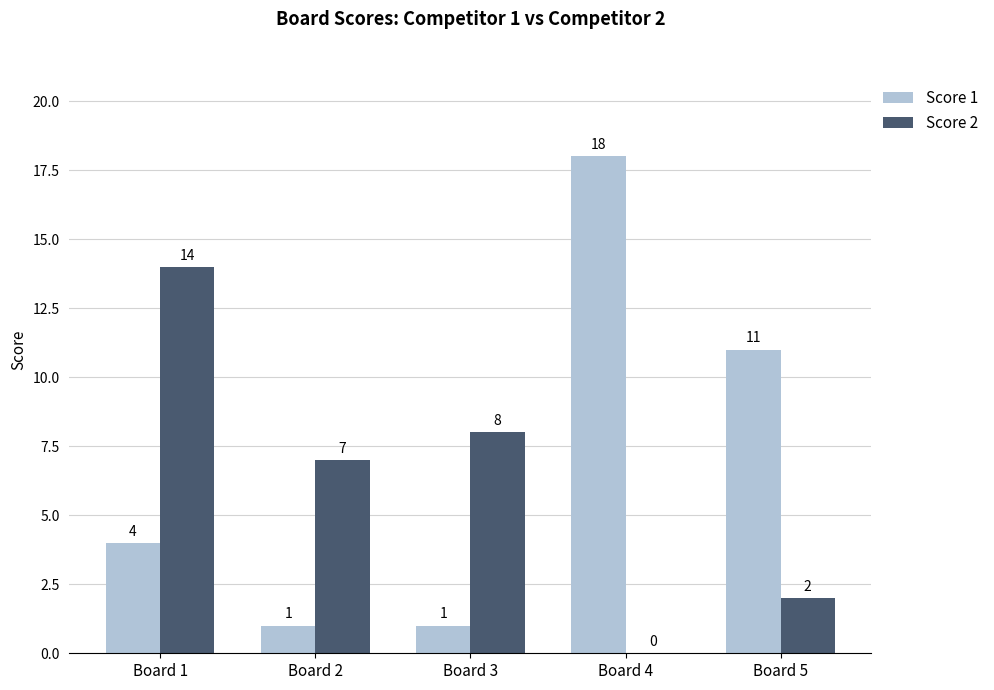

Between Board 2 and Board 4, which series saw the biggest shift?

Score 1